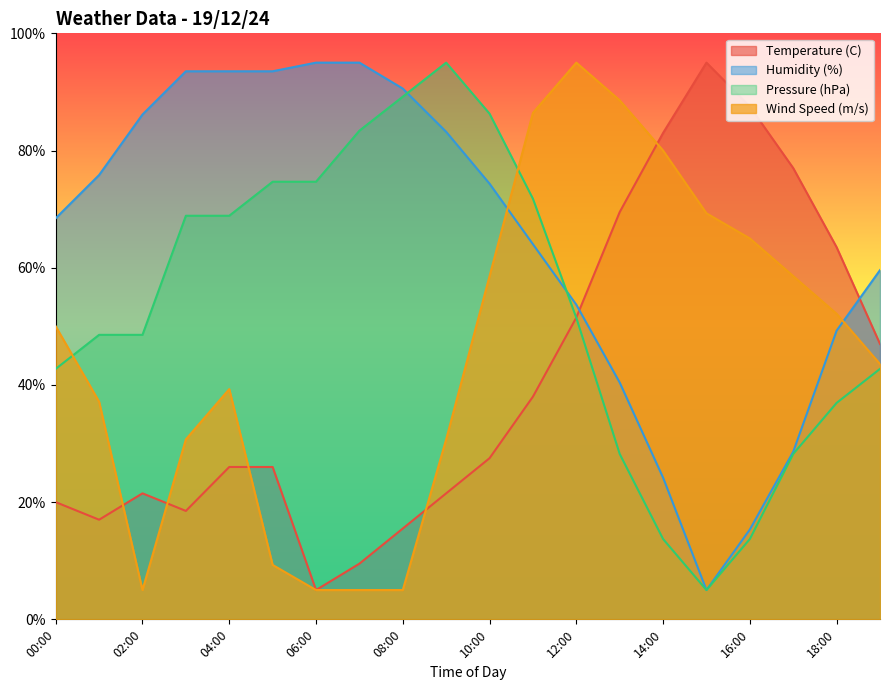

True or false: Temperature (C) has a value of 152.0 at 16:00.

False